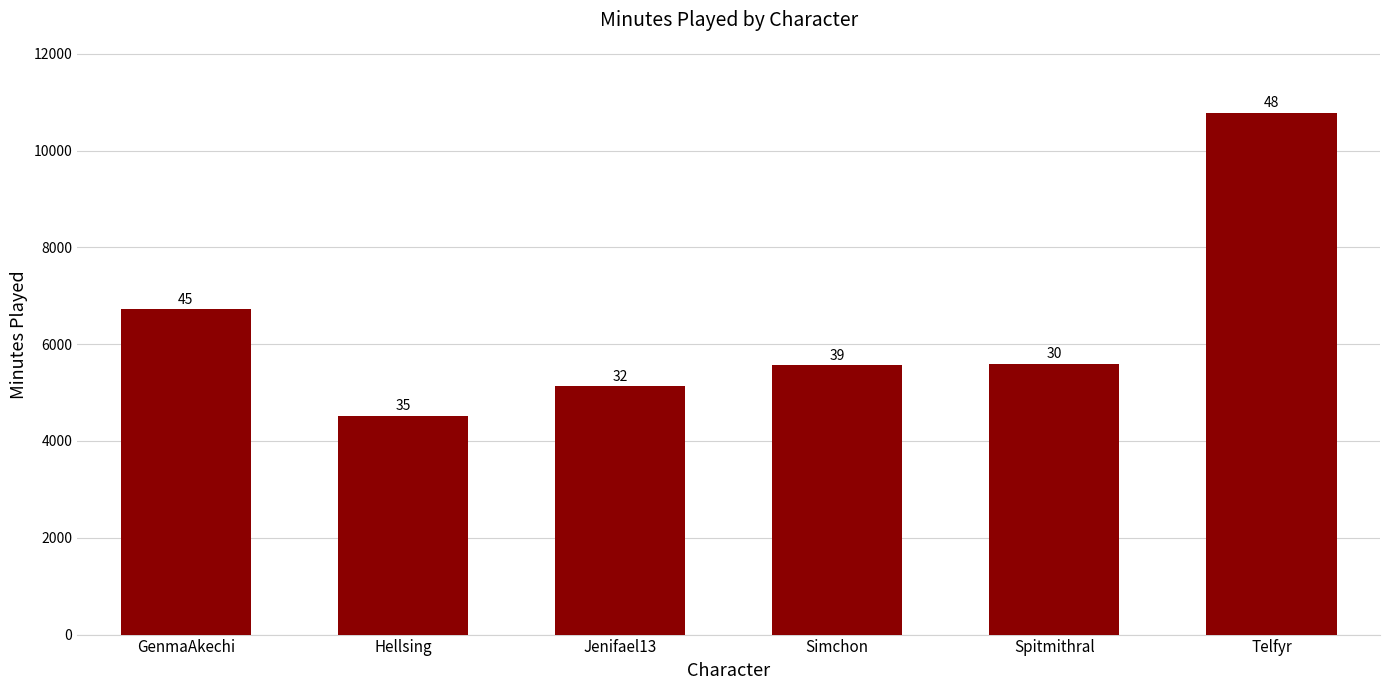

How many bars are there in total?

6